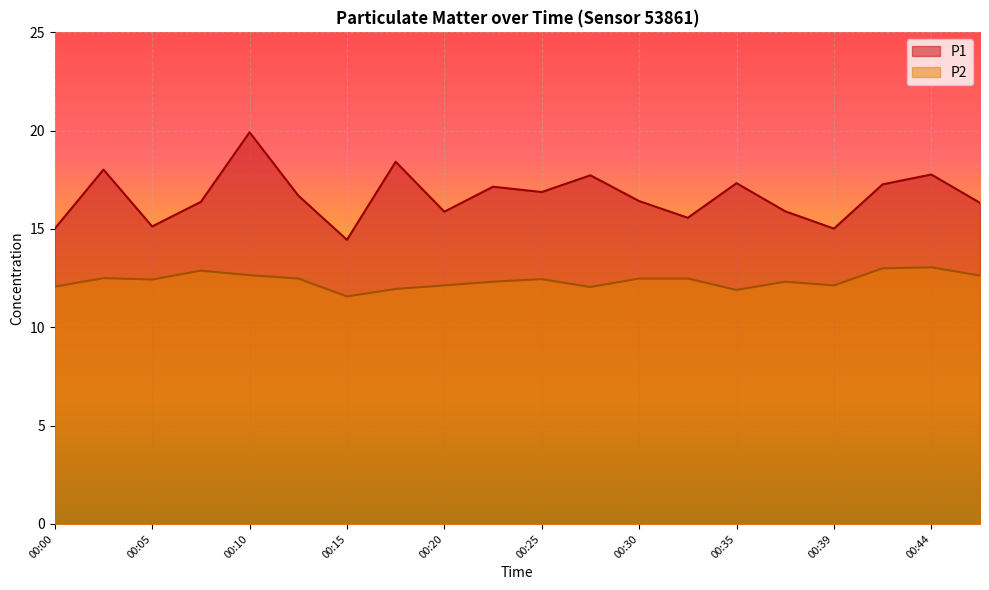

How many data points in P1 are less than 16?

7